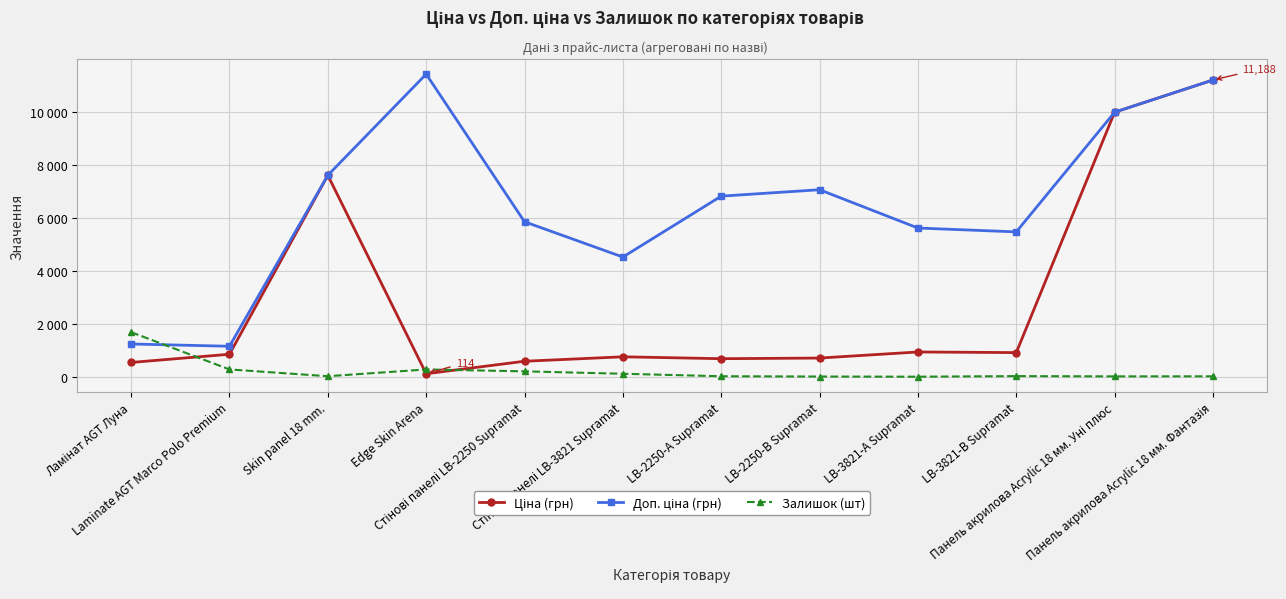

What is the difference between the Залишок (шт) values at Стінові панелі LB-2250 Supramat and Laminate AGT Marco Polo Premium?

71.8